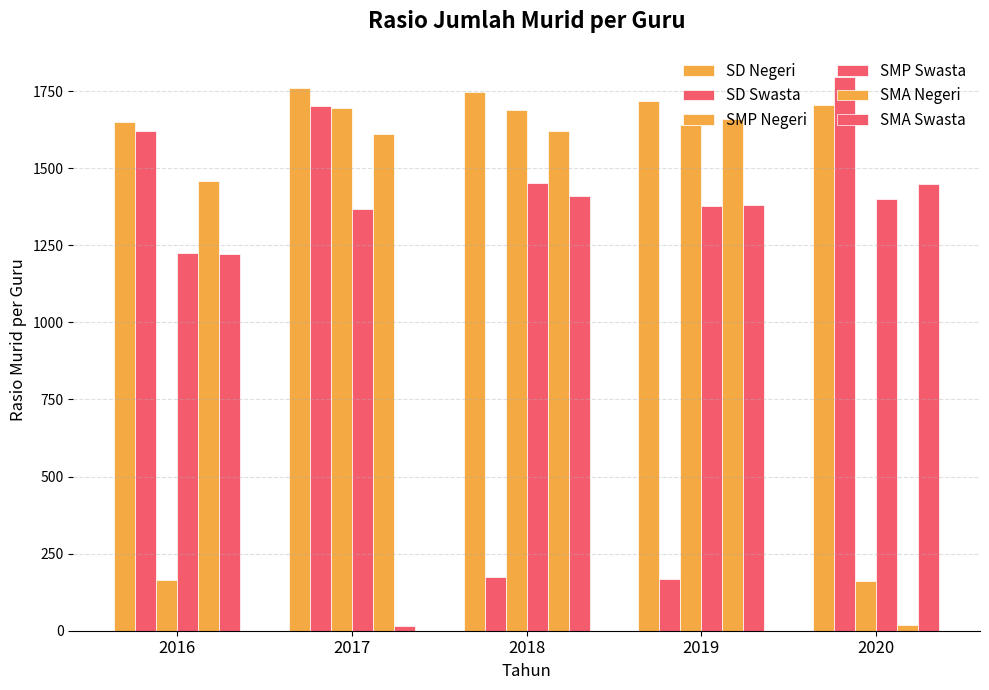

How many bars are there in total?

30